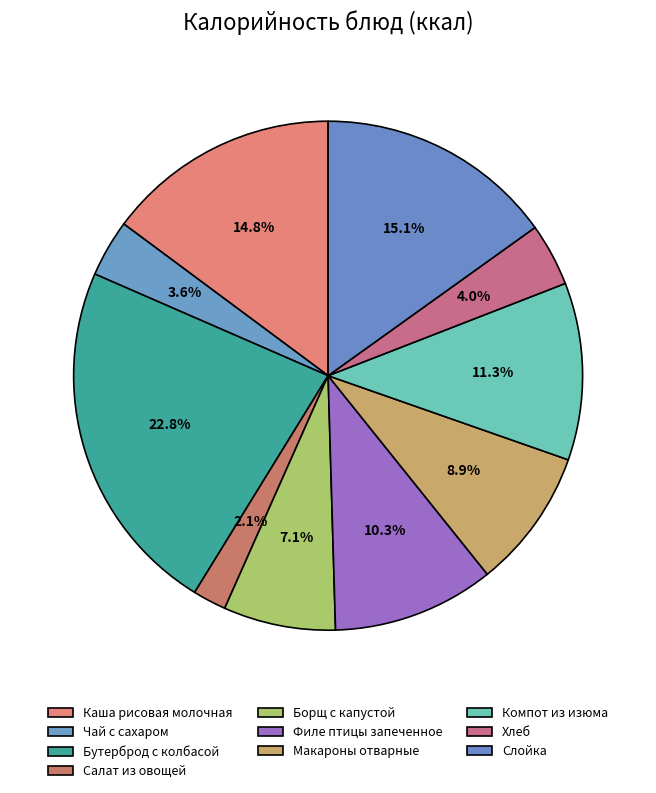

Which has a higher value, Чай с сахаром or Бутерброд с колбасой?

Бутерброд с колбасой